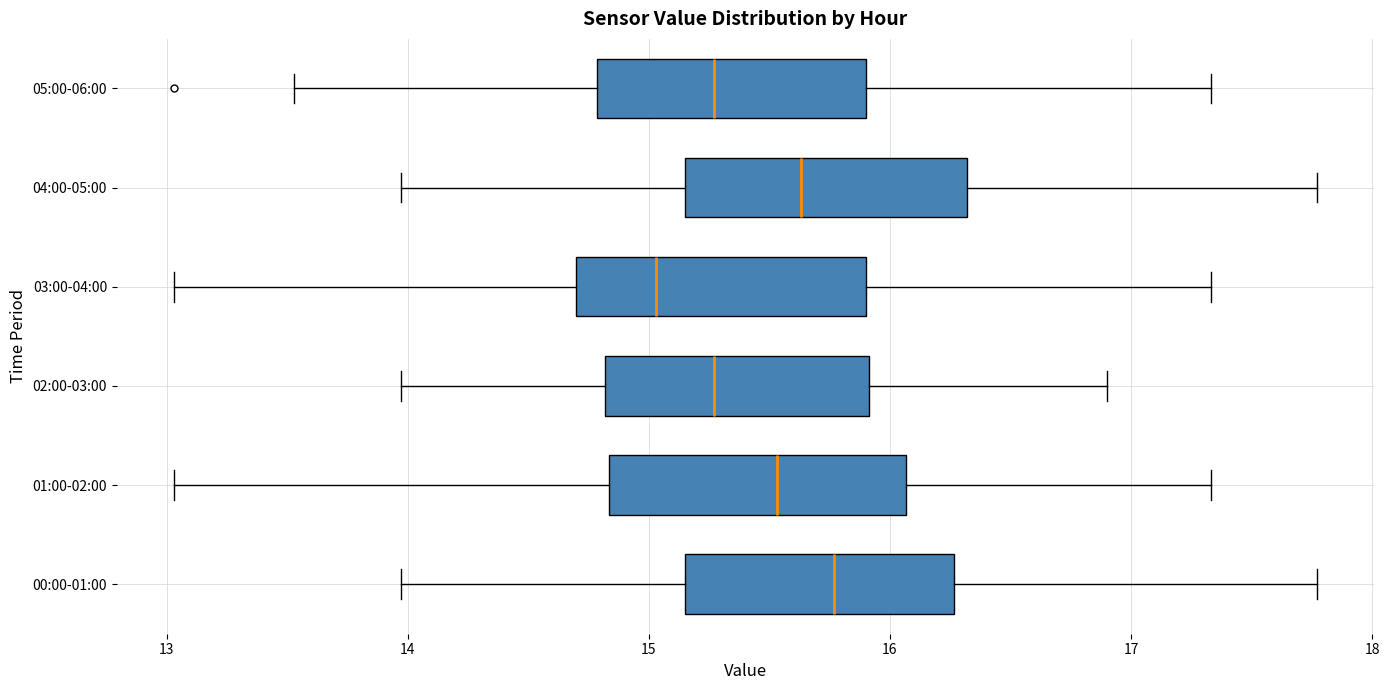

Where is the left edge of the box for 01:00-02:00 on the x-axis? The values are not printed on the chart, so give them approximately, as read against the axis.

14.8